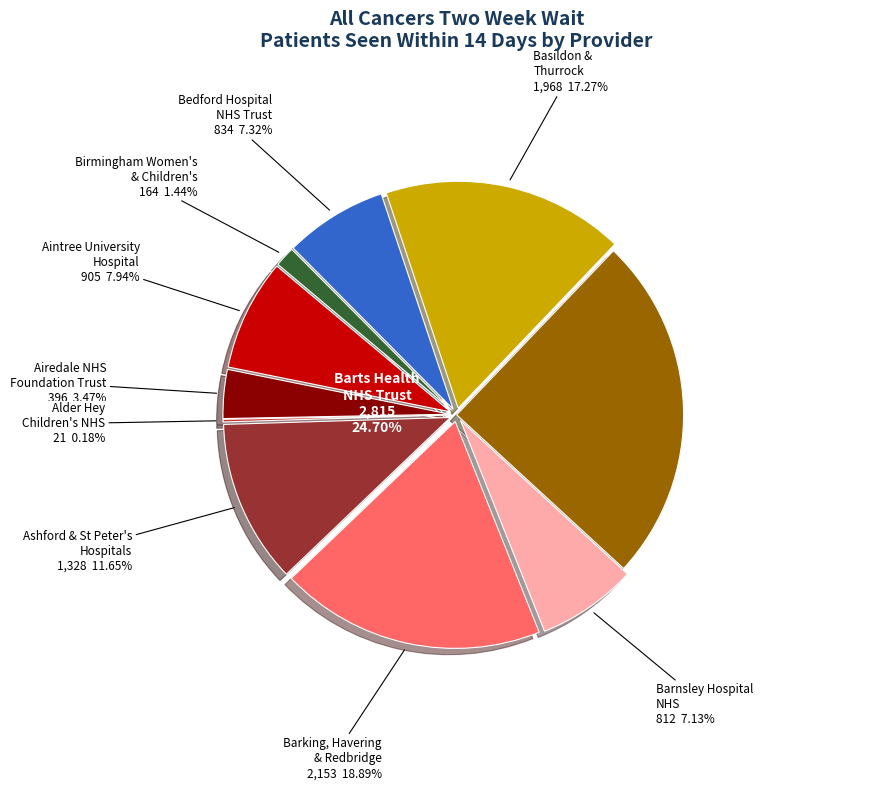

What is the largest slice in the pie chart?

BARTS HEALTH NHS TRUST